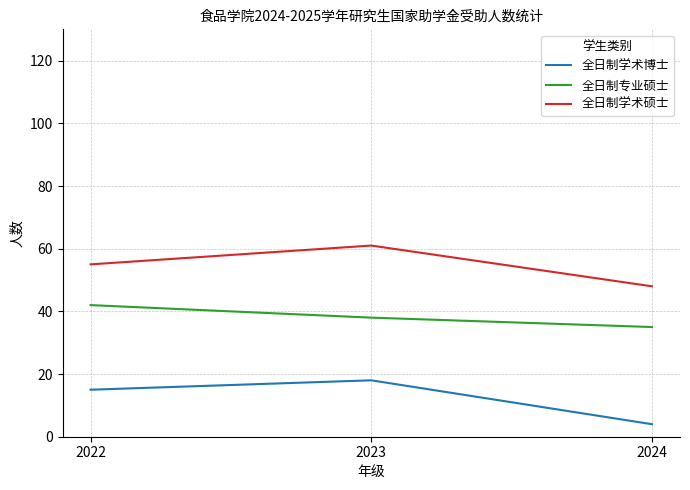

What value does the 全日制专业硕士 series have at 2022?

42